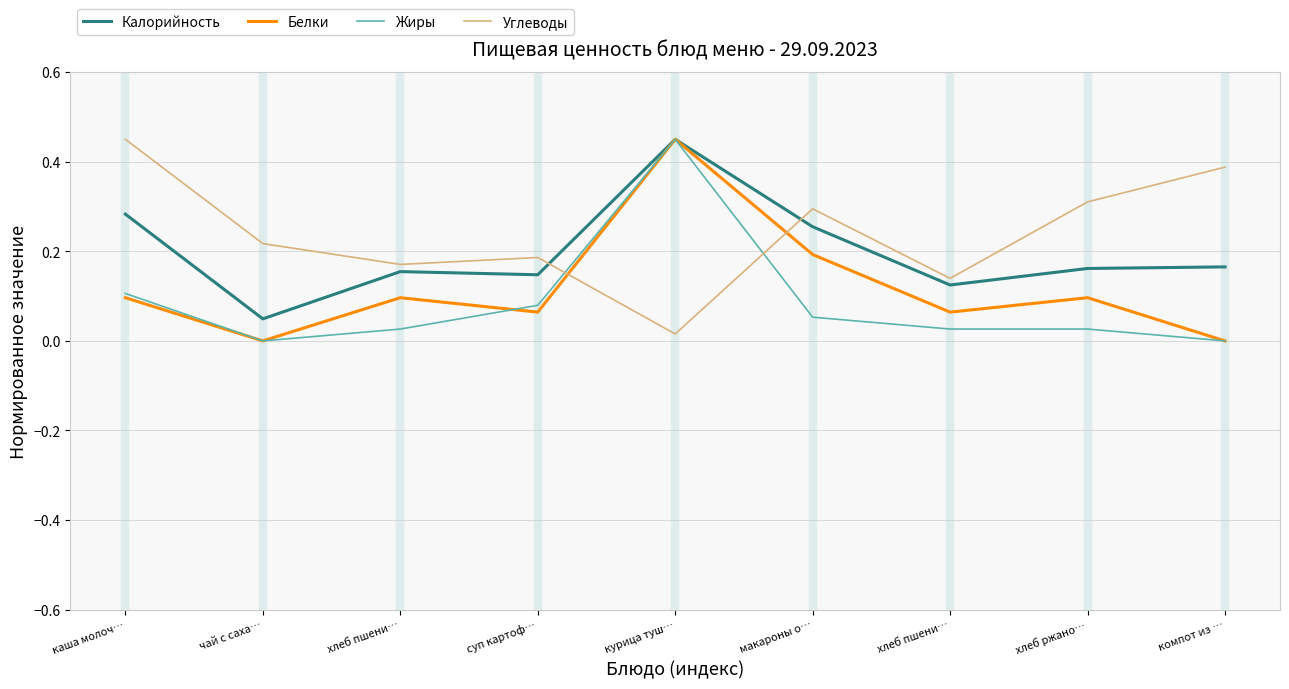

Does the chart have visible grid lines?

Yes